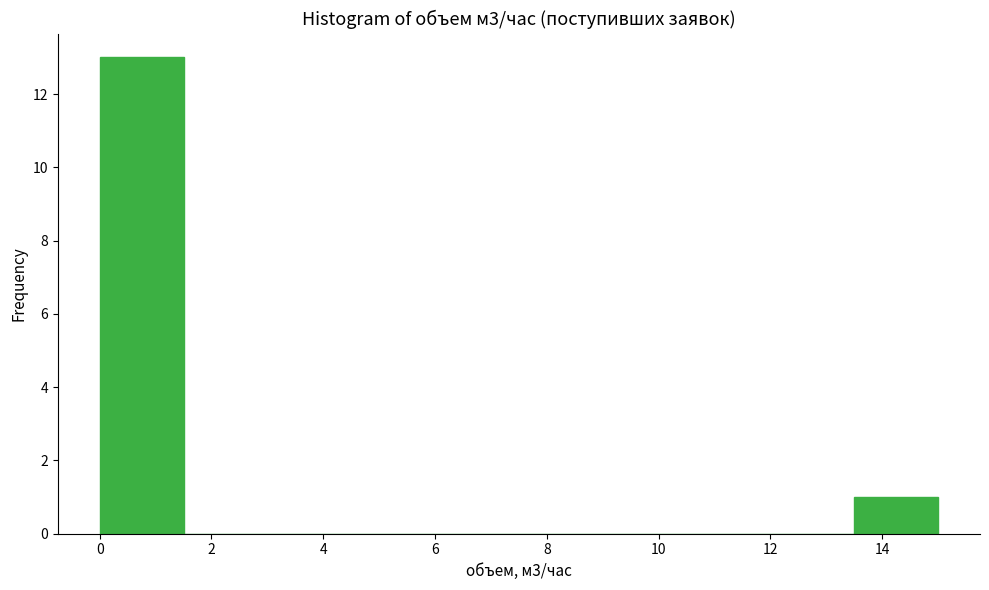

Reading left to right, list every bar in this chart as the range it spans on the x-axis followed by its height. Neither the bar edges nor the heights are printed on the chart, so give them approximately, as read against the axes.

0.0 to 1.5: 13
1.5 to 3.0: 0
3.0 to 4.5: 0
4.5 to 6.0: 0
6.0 to 7.5: 0
7.5 to 9.0: 0
9.0 to 10.5: 0
10.5 to 12.0: 0
12.0 to 13.5: 0
13.5 to 15.0: 1